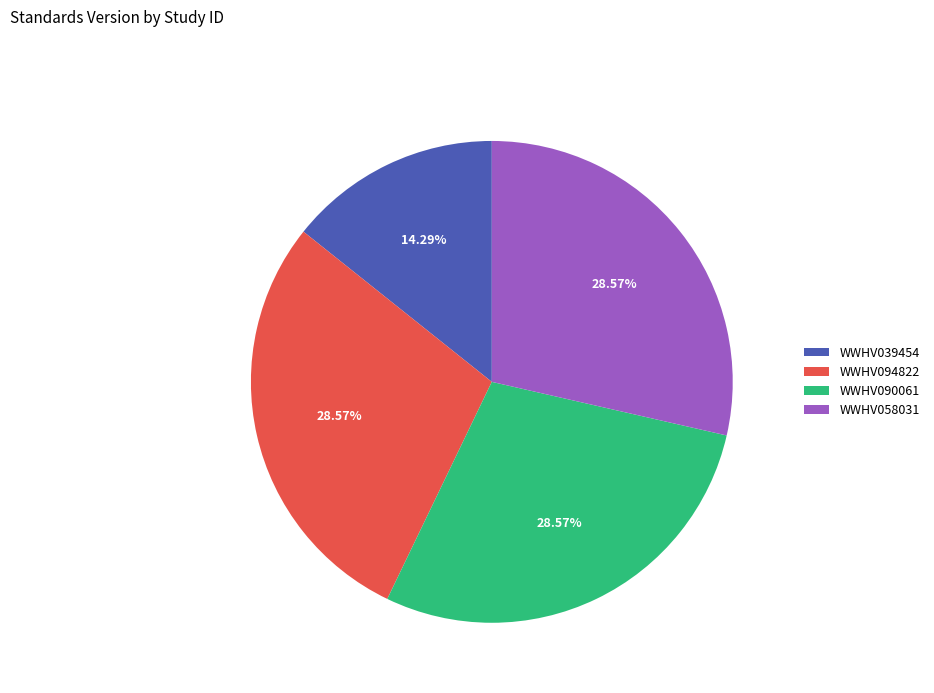

Is there a majority slice in this chart?

No